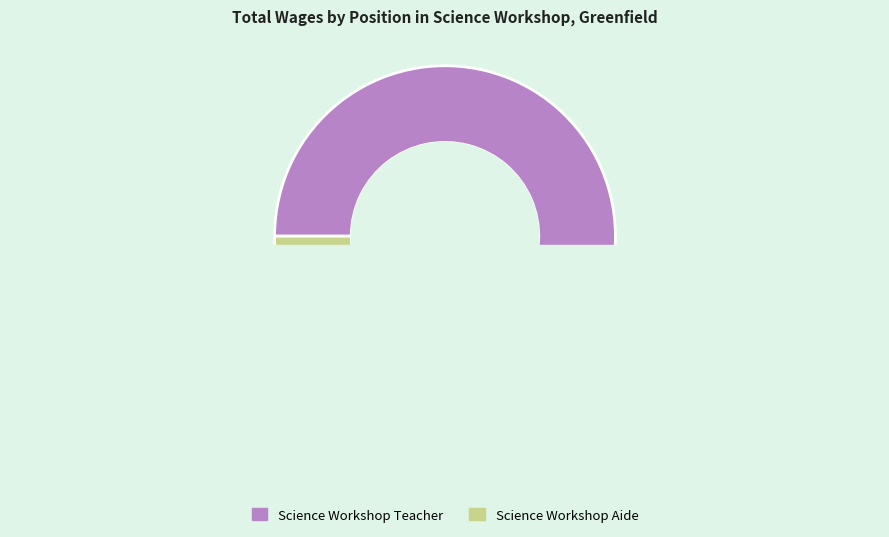

What is the largest slice in the pie chart?

Science Workshop Teacher